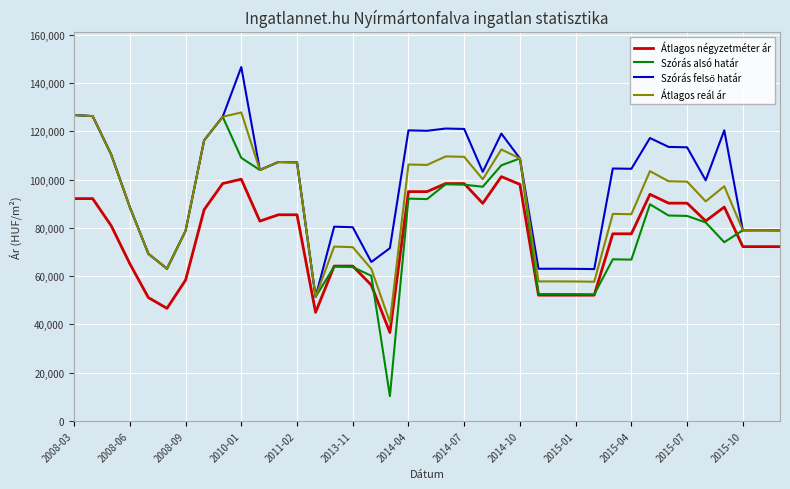

True or false: Átlagos reál ár and Átlagos négyzetméter ár cross at least once.

False